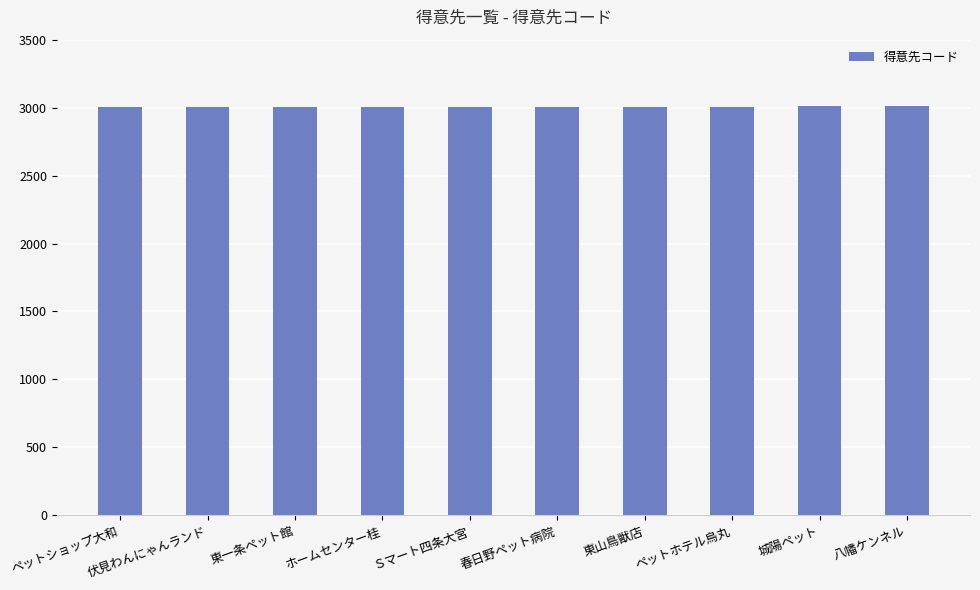

What is the sum of all values?

30055